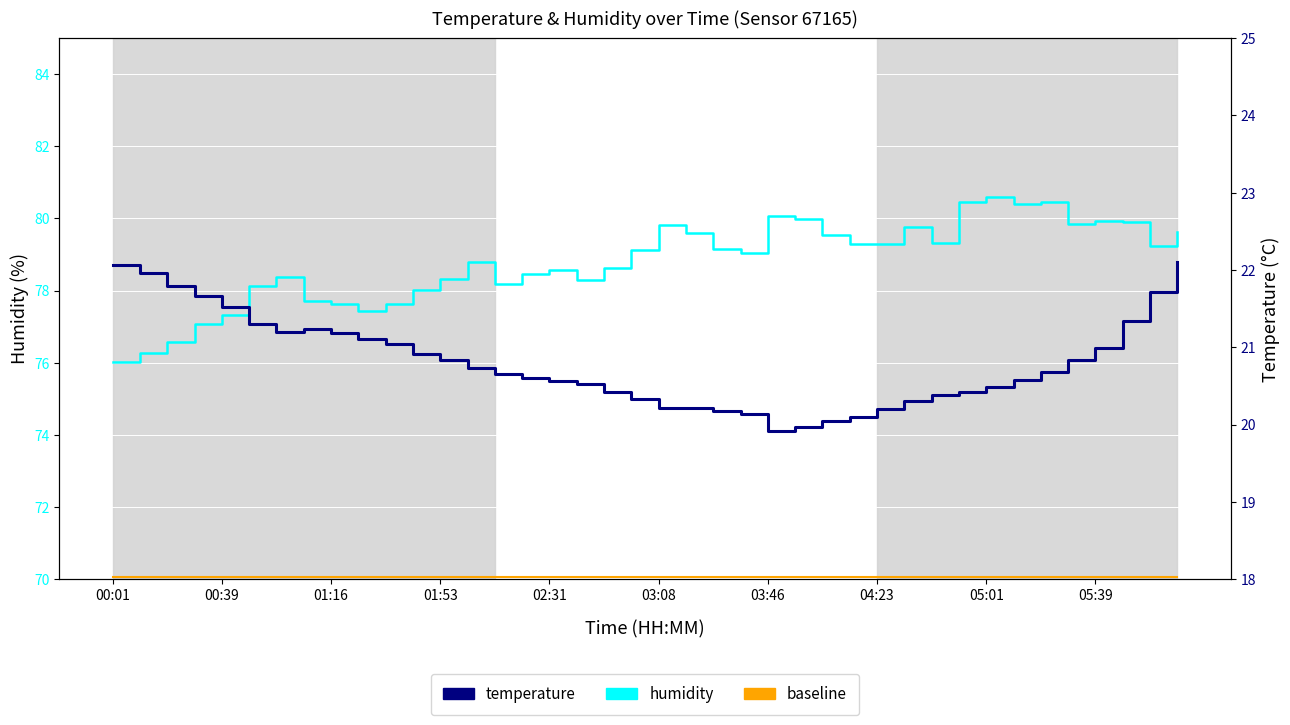

Rank the series by their maximum value, from lowest to highest.

temperature, baseline, humidity